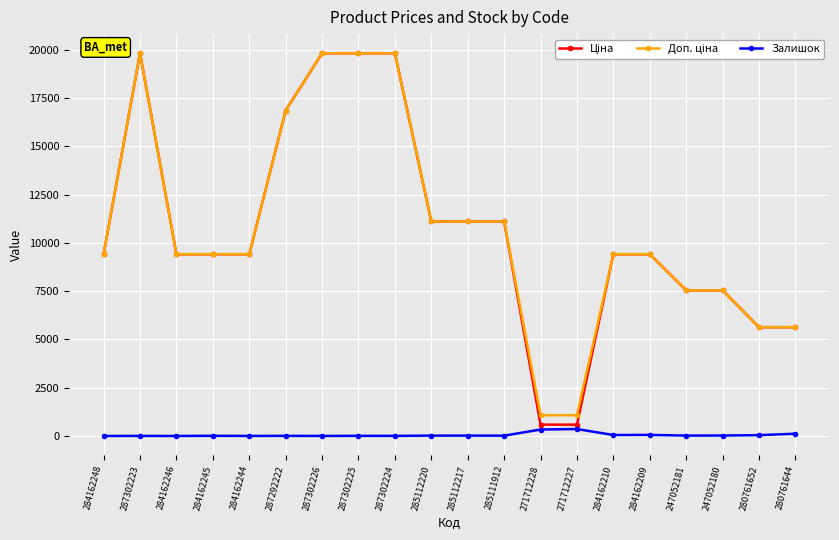

The Залишок series shows 54.0 at 284162209. True or false?

True